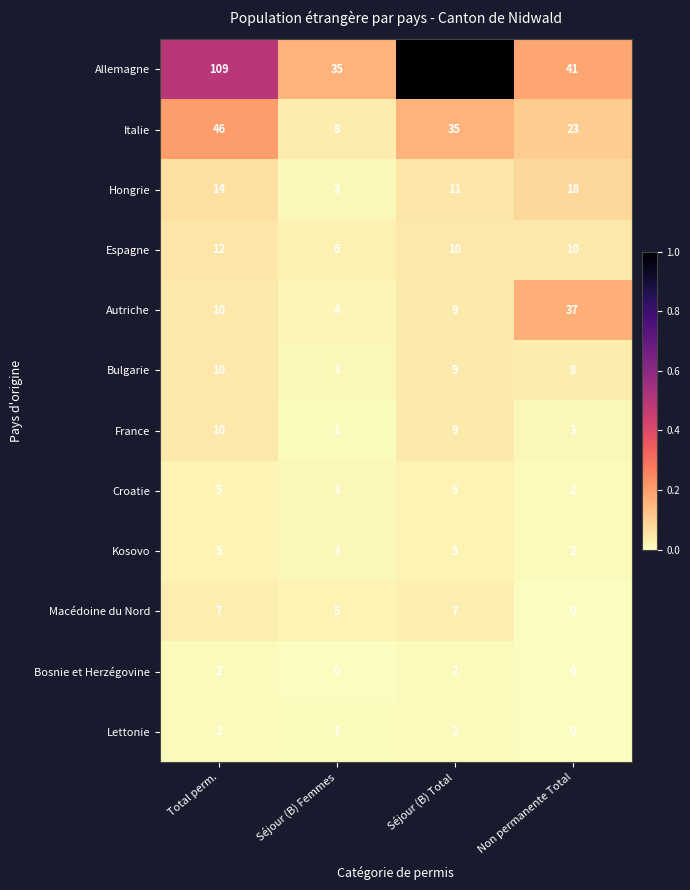

What is the maximum value shown in the chart?

223